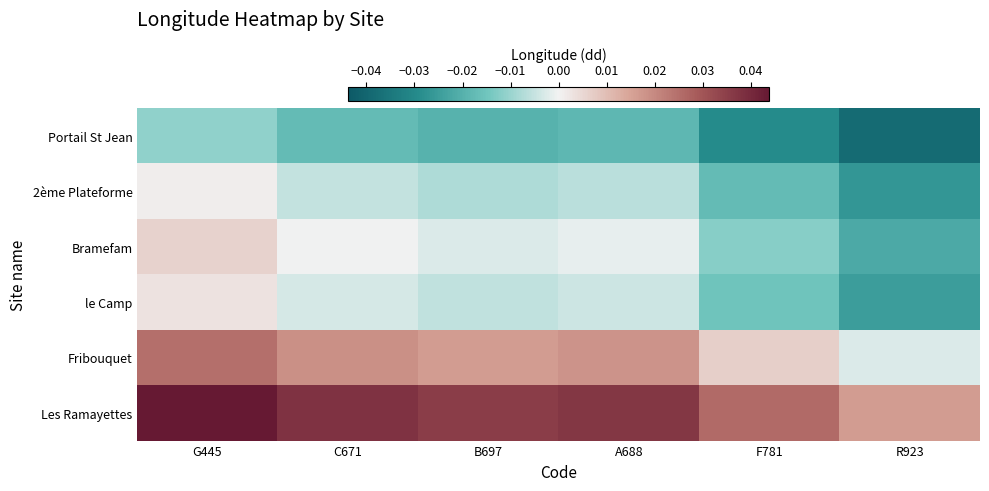

Between R923 and B697, which is larger?

B697